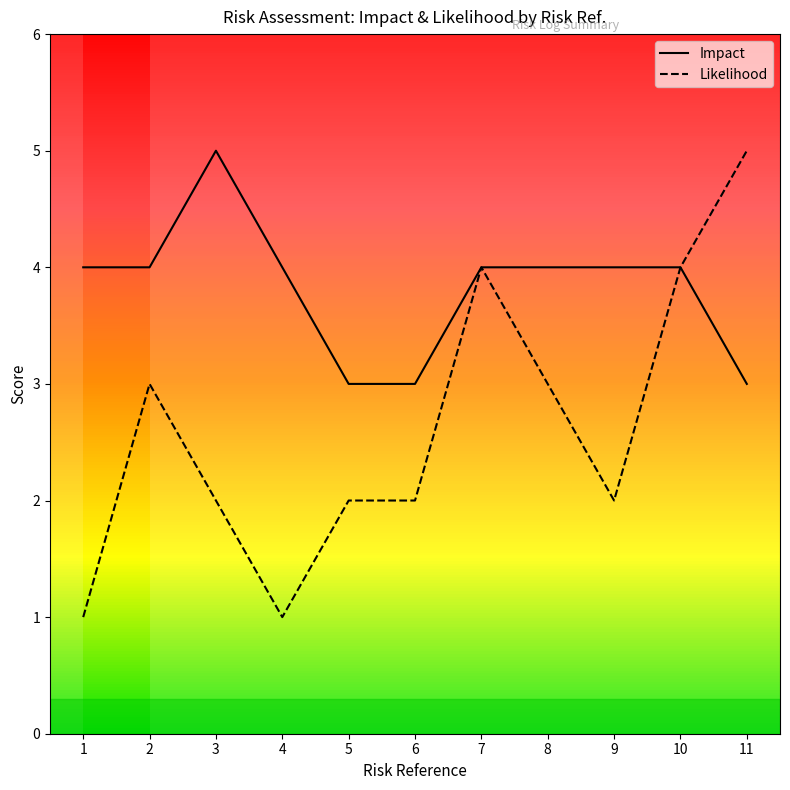

Which series has the largest total across all categories?

Impact